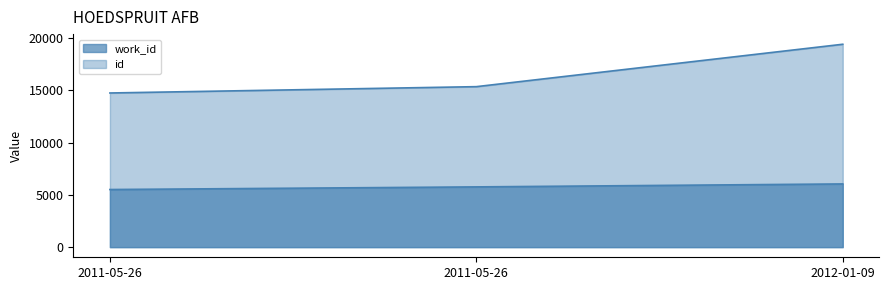

Which series has the widest spread of values?

id